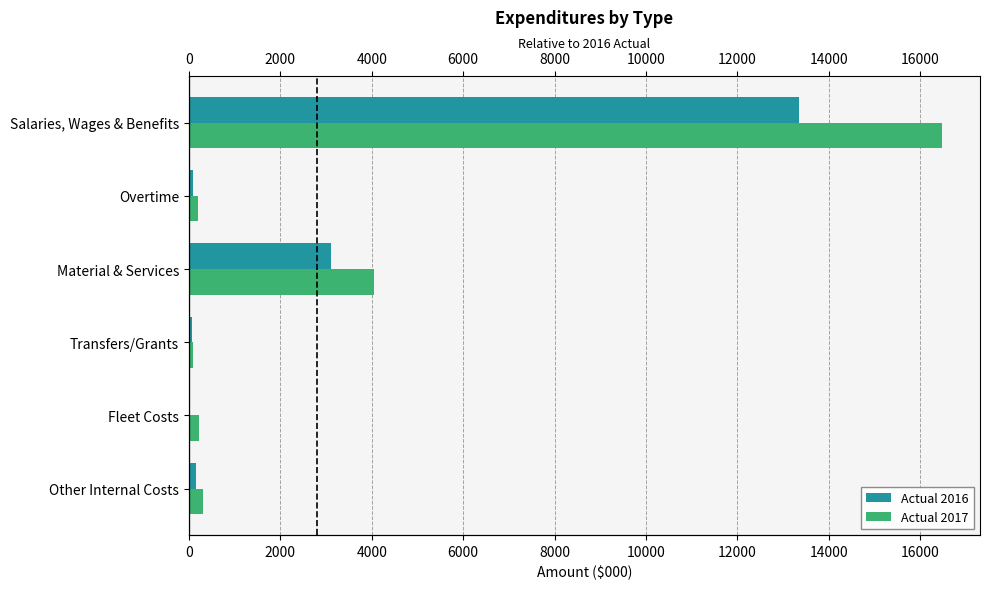

Read the Actual 2016 value at Overtime, to the nearest 100.

100